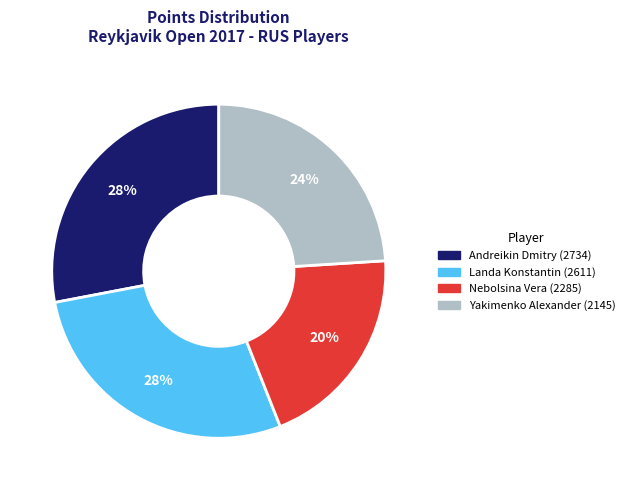

Count the number of slices in the pie.

4